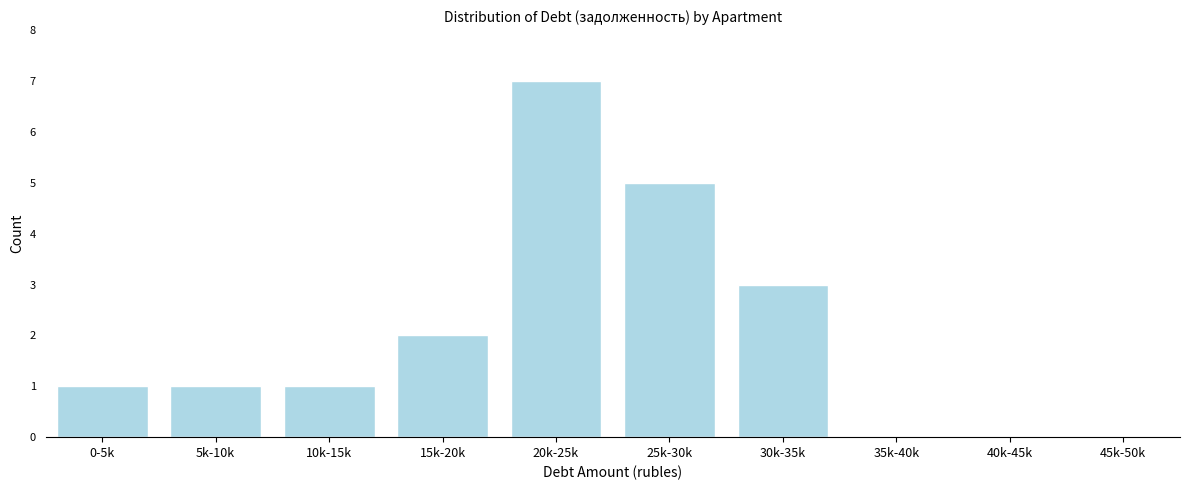

Reading right to left, list all the values displayed in this chart.

45k-50k=0	40k-45k=0	35k-40k=0	30k-35k=3	25k-30k=5	20k-25k=7	15k-20k=2	10k-15k=1	5k-10k=1	0-5k=1